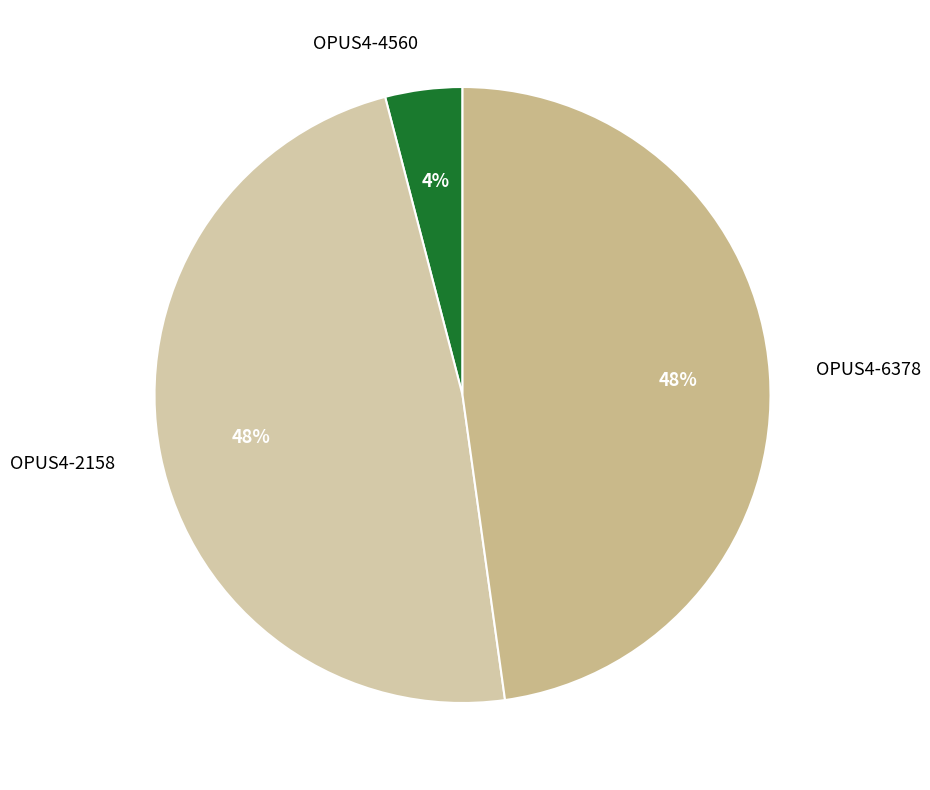

Which slice is the smallest?

OPUS4-4560